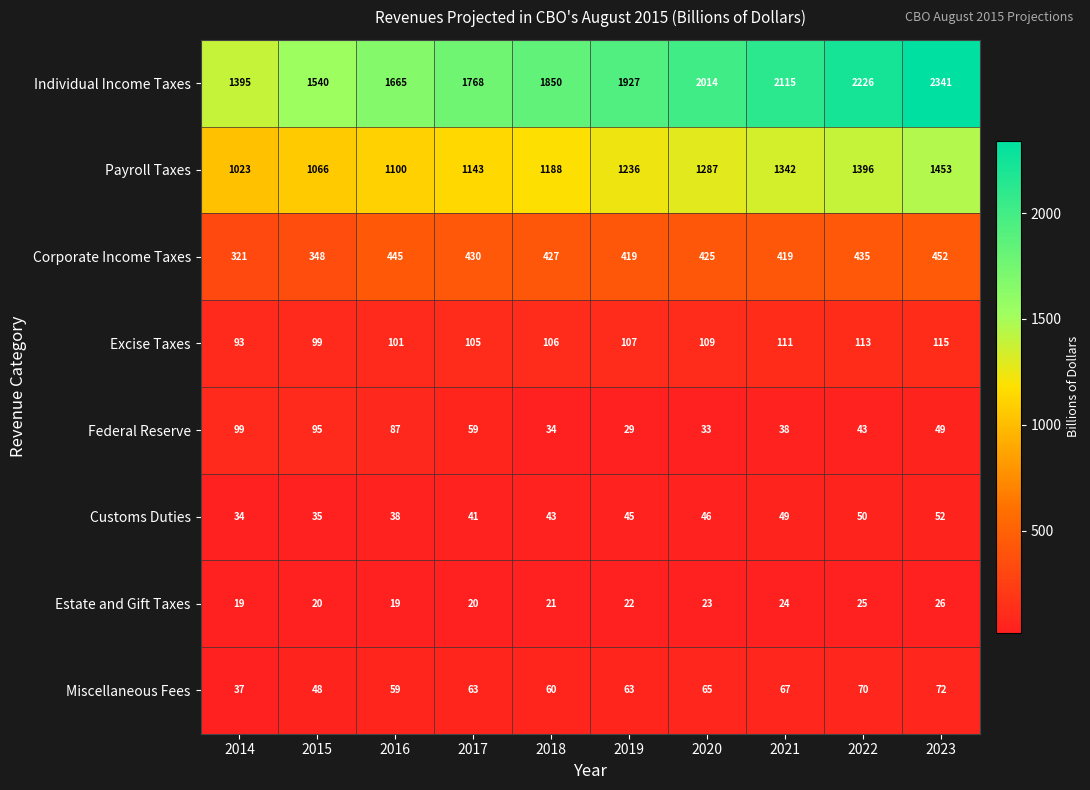

How many series are shown in this chart?

8